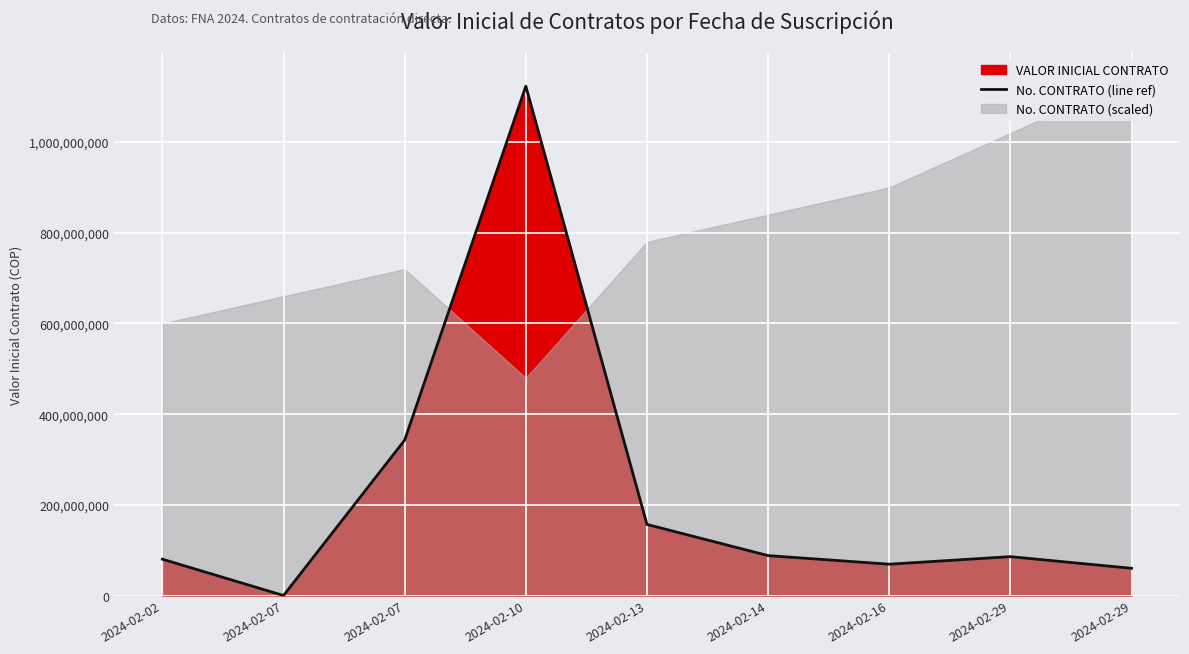

Reading right to left, what are all the values shown in this chart?

2024-02-29=60000000	2024-02-29=85680000	2024-02-16=69058080	2024-02-14=88000000	2024-02-13=156763320	2024-02-10=1123384348	2024-02-07=342720000	2024-02-07=0	2024-02-02=80111555